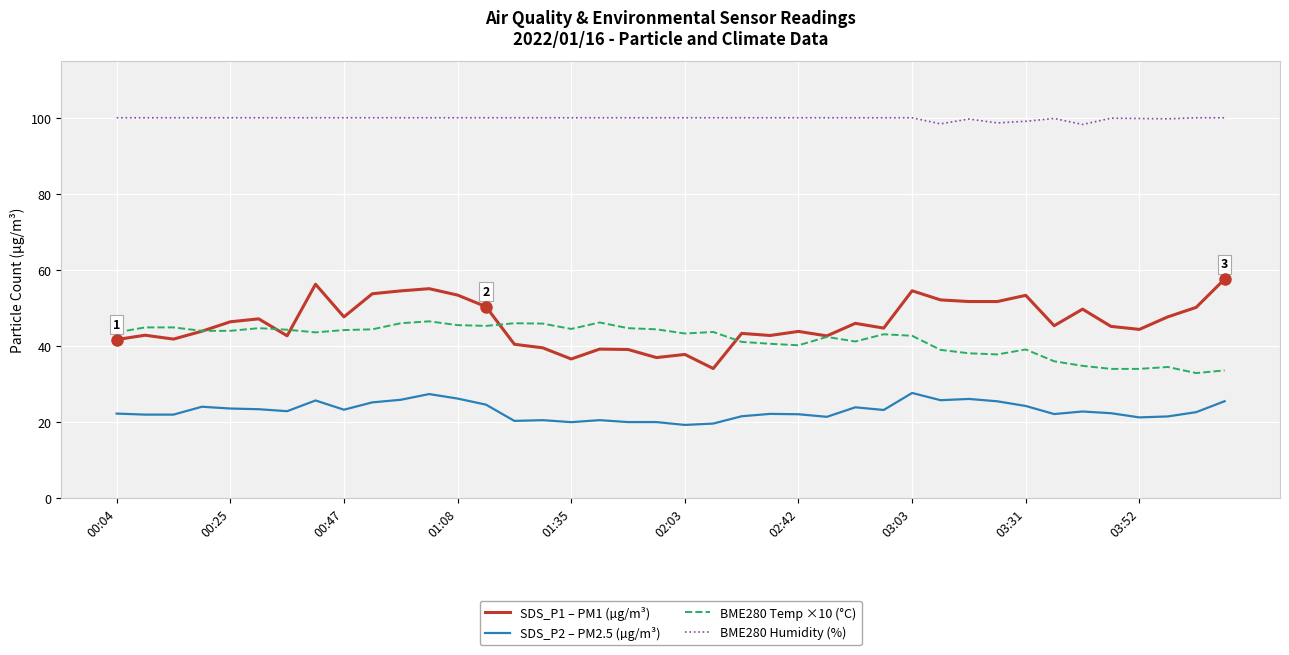

List the series in order of their peak value, lowest first.

SDS_P2 – PM2.5 (µg/m³), BME280 Temp ×10 (°C), SDS_P1 – PM1 (µg/m³), BME280 Humidity (%)